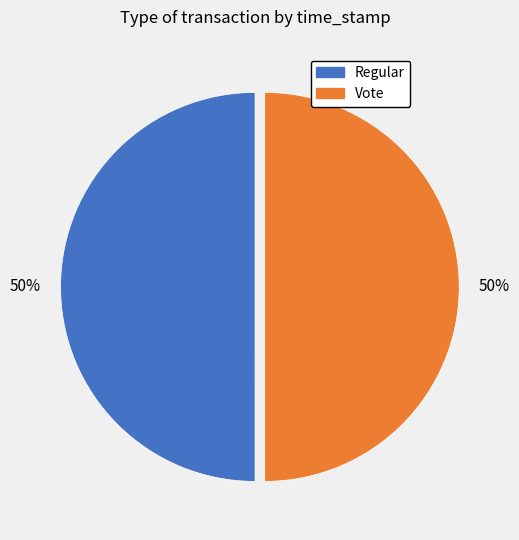

Approximately how many times larger is the value at Regular compared to Vote?

1.0